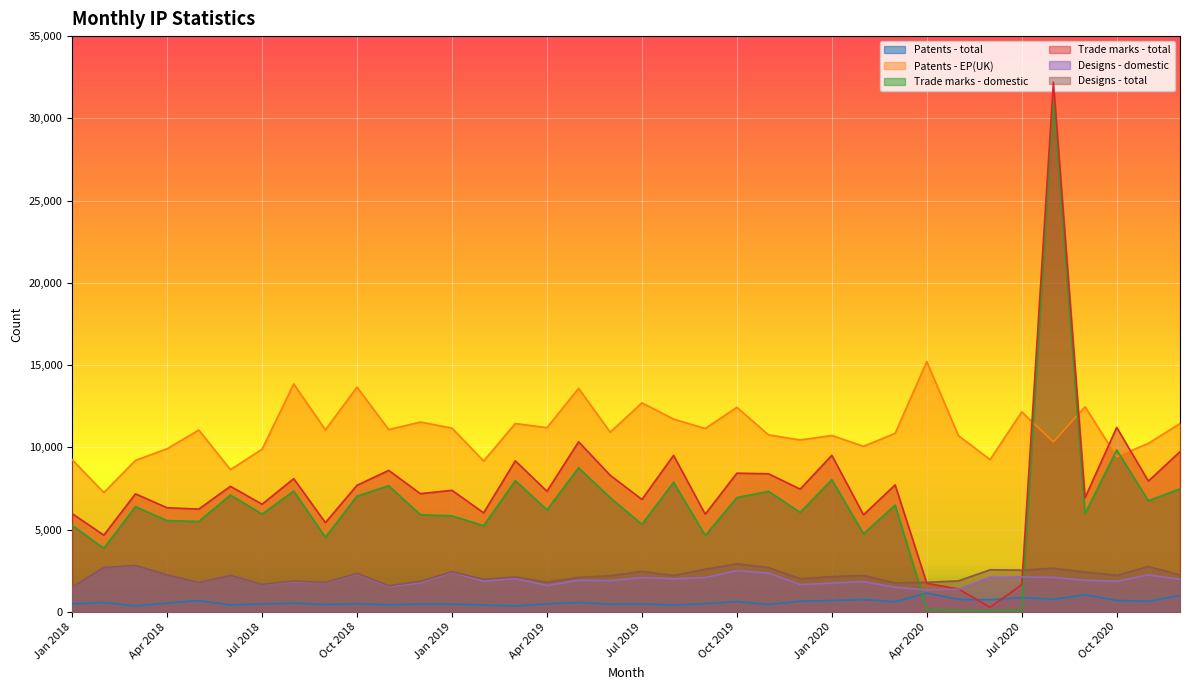

What is the label of the 28th point from the left?

Apr 2020